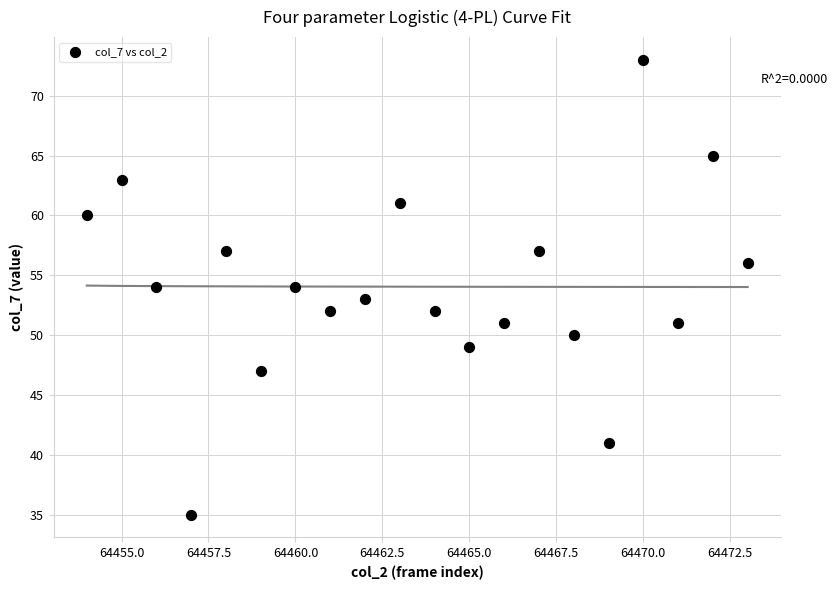

What is the range of Y values (max minus min)?

38